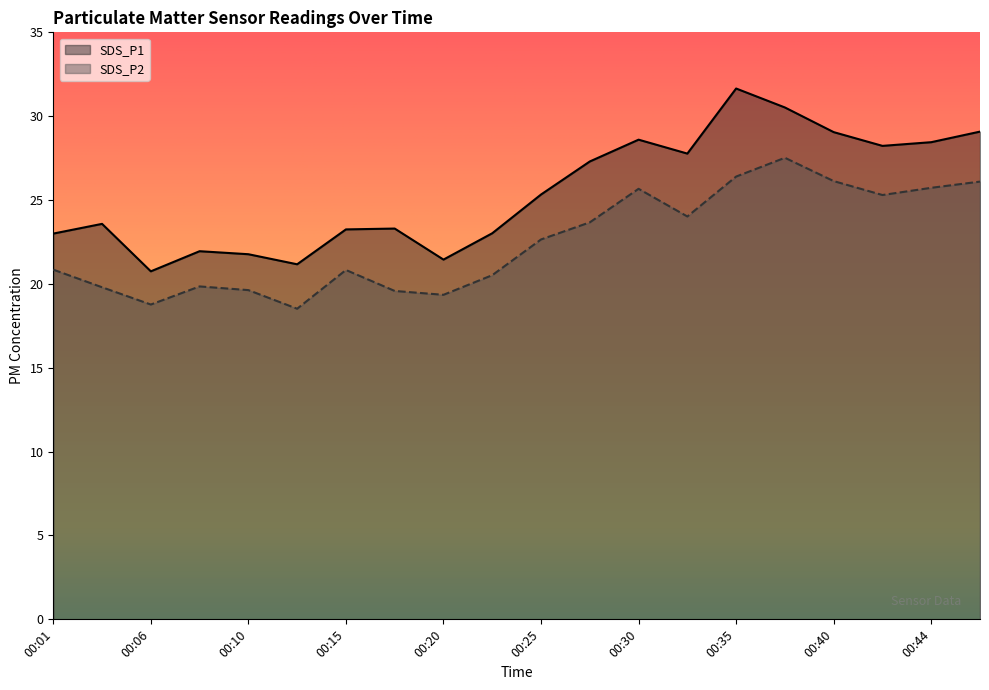

What is the maximum value for SDS_P2?

27.5